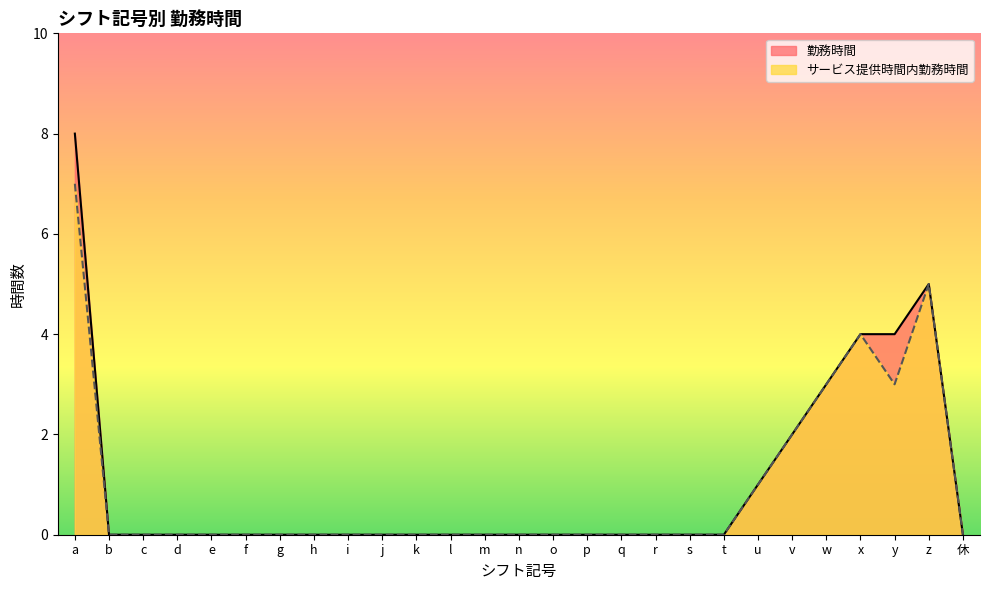

At y, list the series in order from largest to smallest.

勤務時間, サービス提供時間内勤務時間